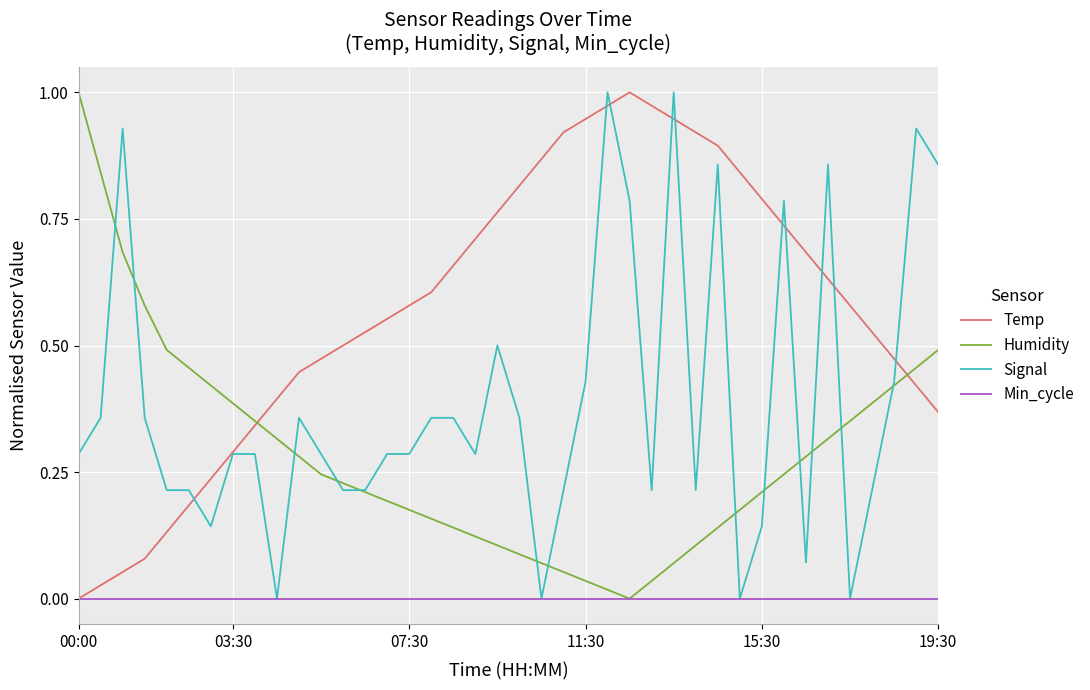

List the series in order of their overall mean, lowest first.

Min_cycle, Humidity, Signal, Temp